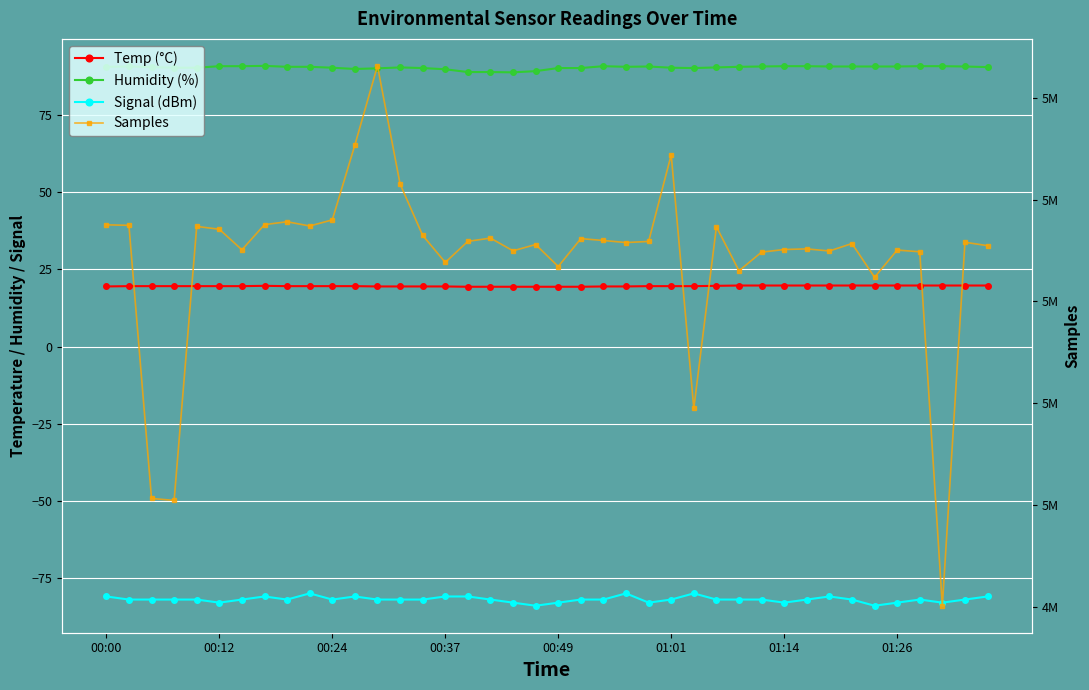

What is the spread (max minus min) of values at 34?

5011273.0